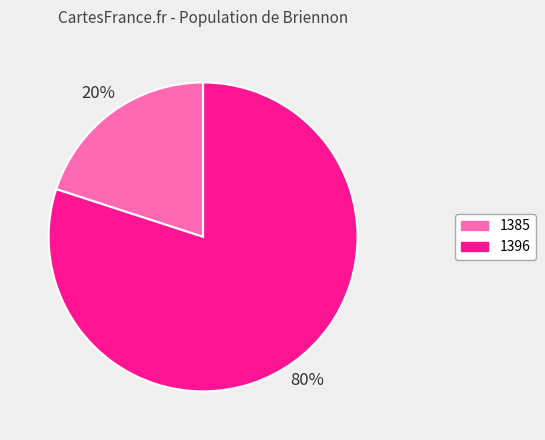

What percentage is the 1396 slice, to the nearest percent?

80%